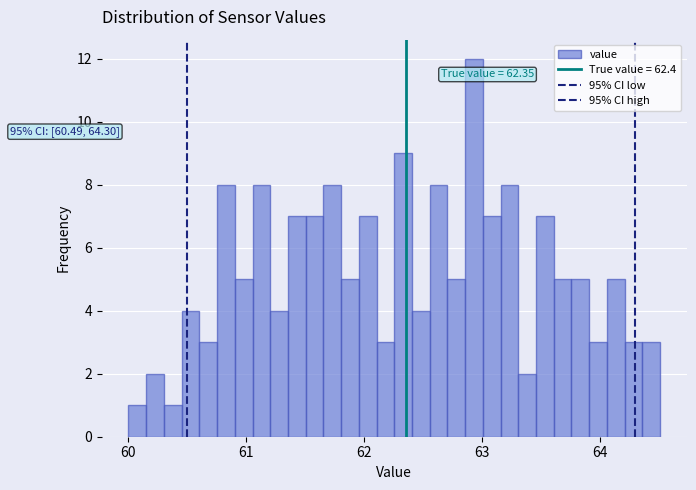

Read against the x-axis, roughly where is the centre of the tallest bar?

62.9